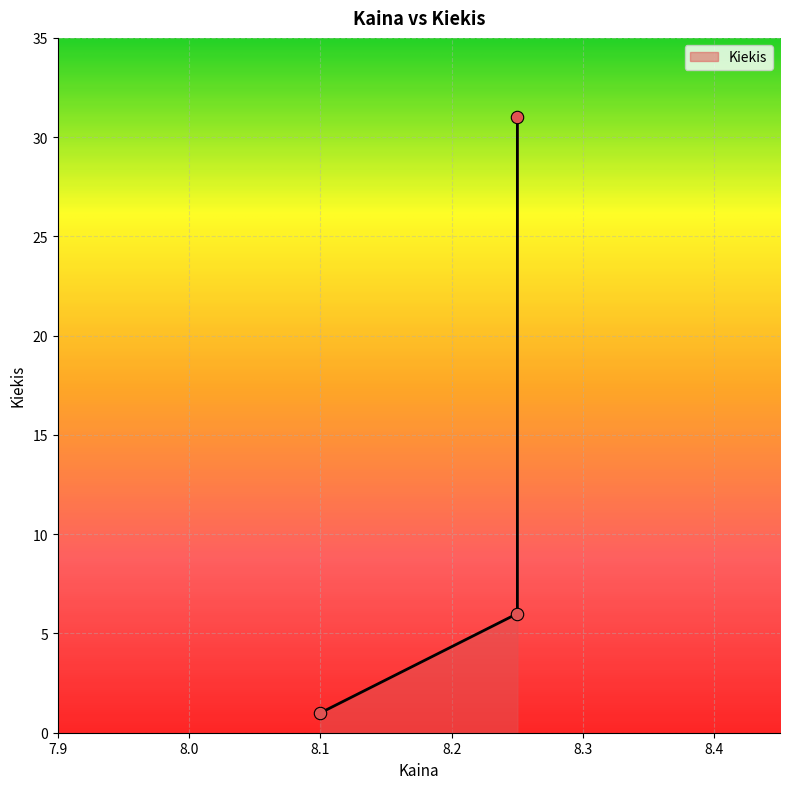

Approximately how many times larger is the value at 8.25 compared to 8.25?

0.2